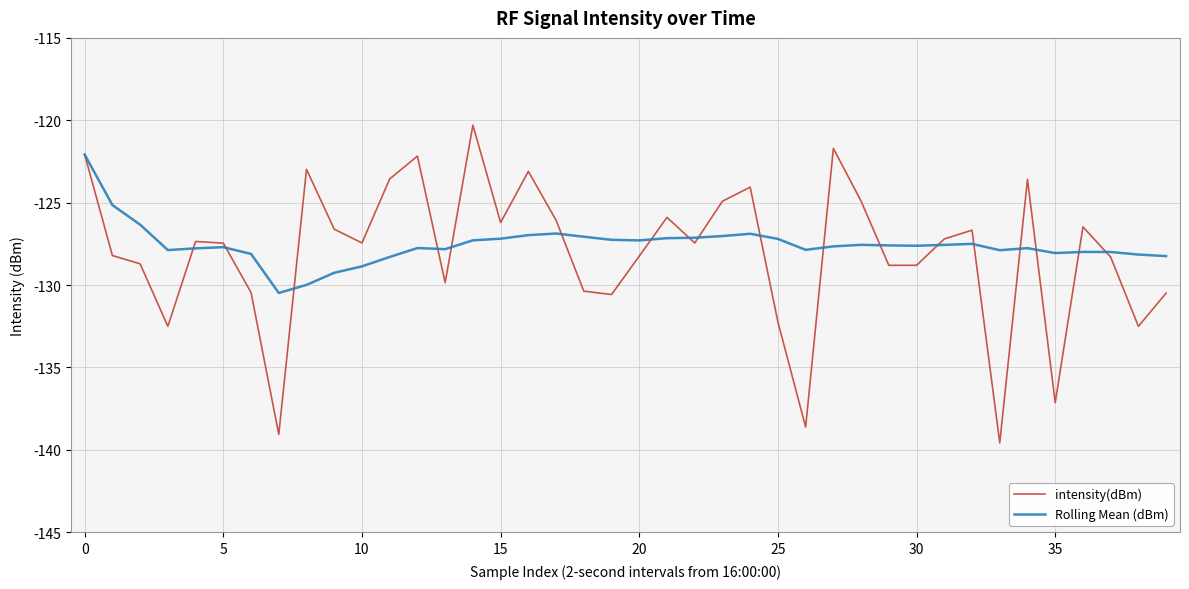

What is the sum of all Rolling Mean (dBm) values?

-5102.3